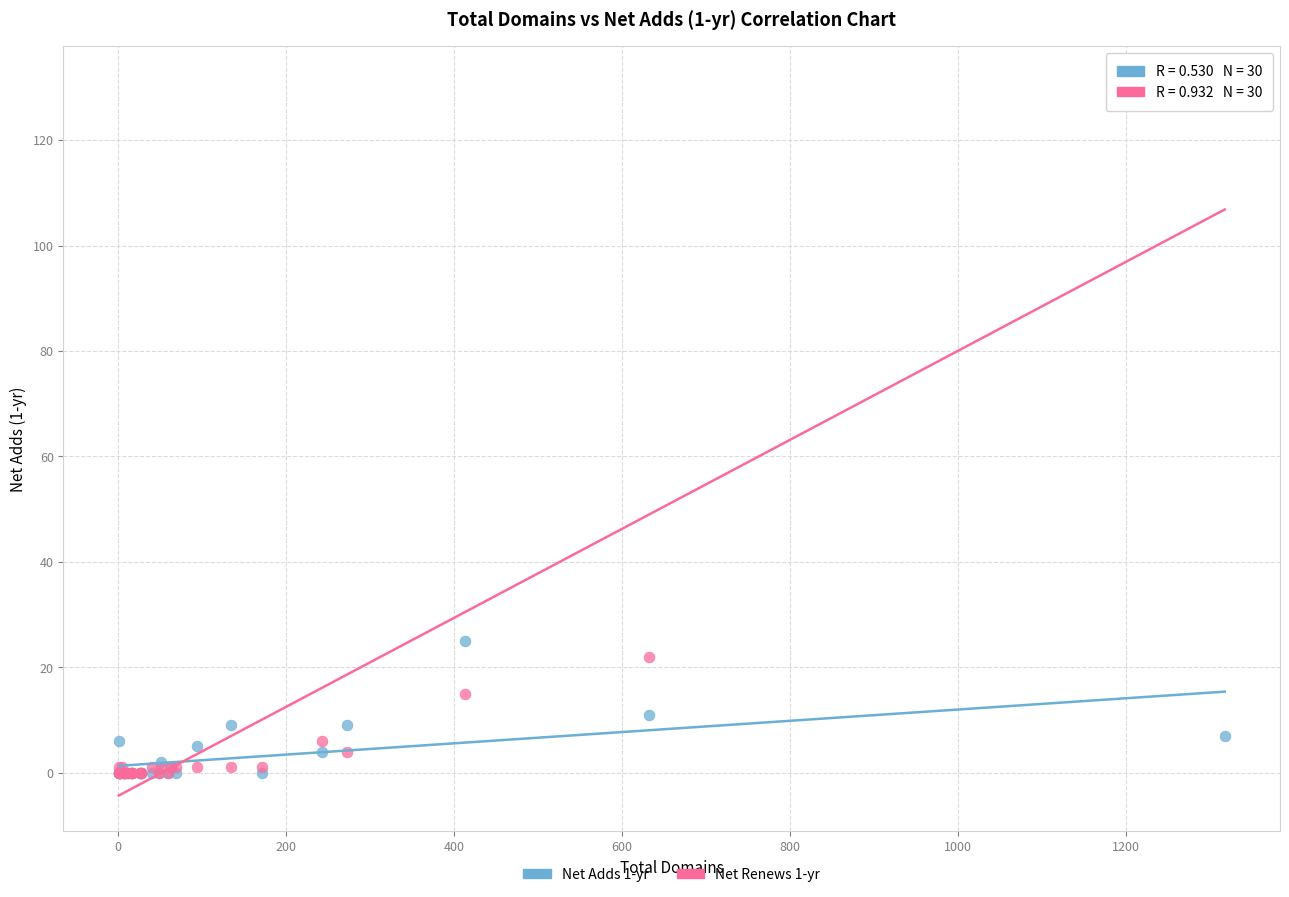

Which series contains the highest Y value?

Net Renews 1-yr